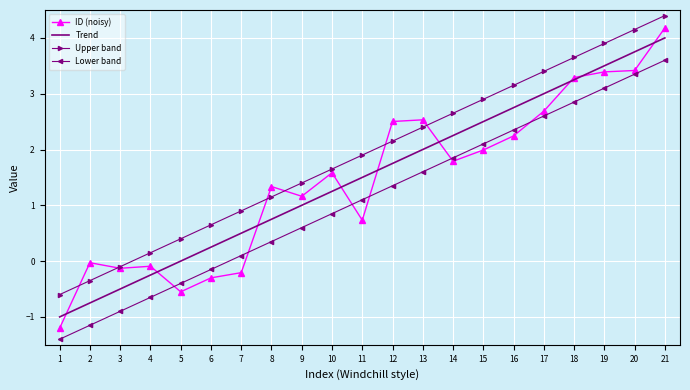

Which series ends up on top after the final intersection of Upper band and ID (noisy)?

Upper band